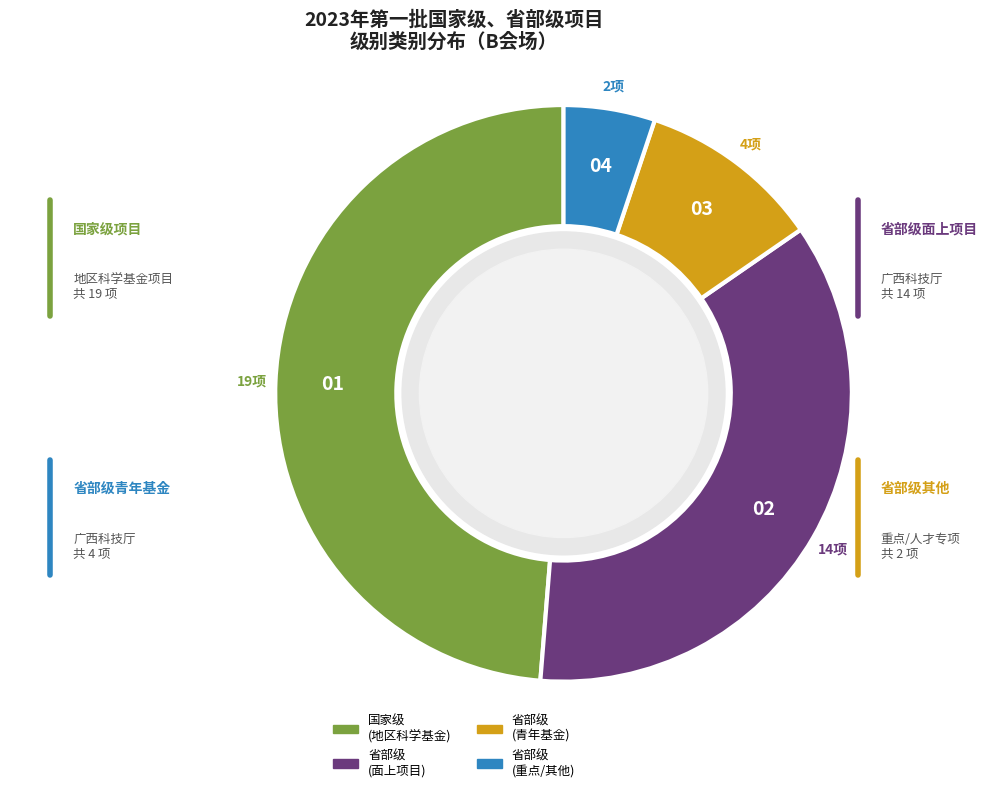

Is there any slice that represents more than half of the pie?

No